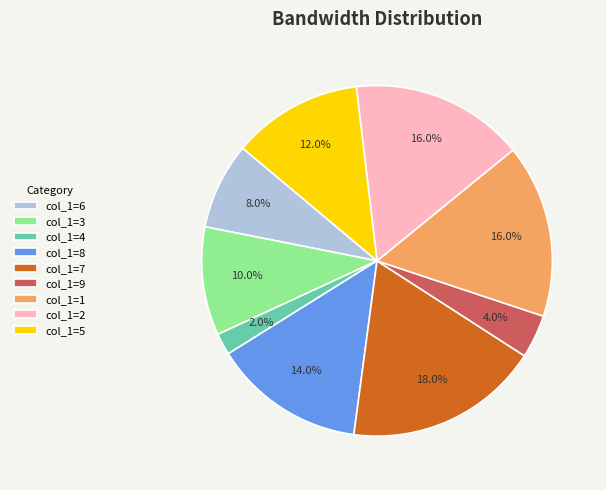

Is there any slice that represents more than half of the pie?

No